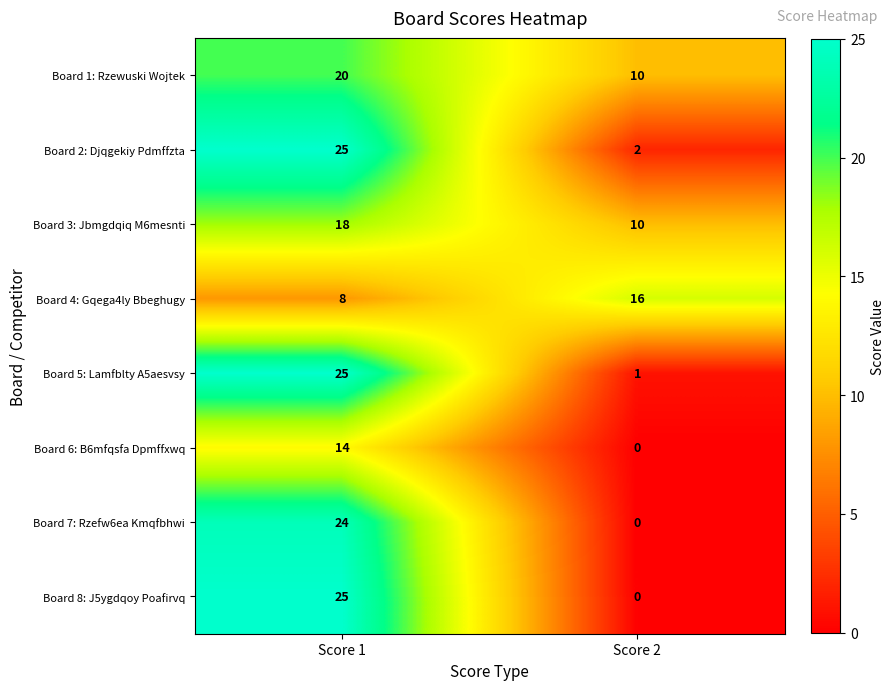

What is the sum of the Board 3: Jbmgdqiq M6mesnti values at Score 1 and Score 2?

28